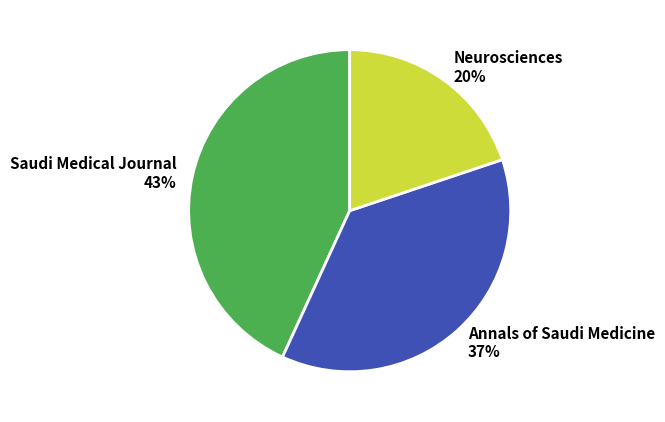

Which has a higher value, Saudi Medical Journal or Annals of Saudi Medicine?

Saudi Medical Journal